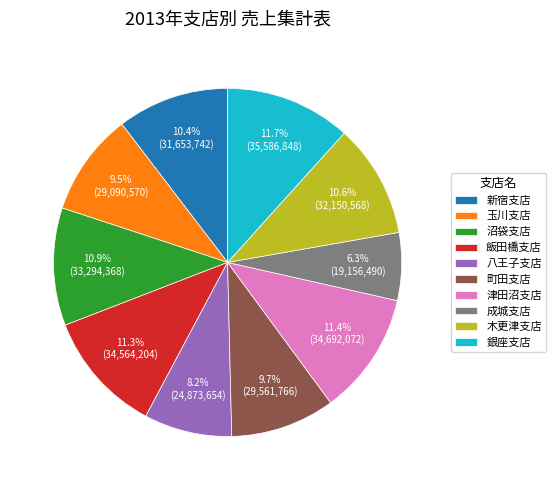

What percentage do 町田支店 and 八王子支店 together represent?

17.9%